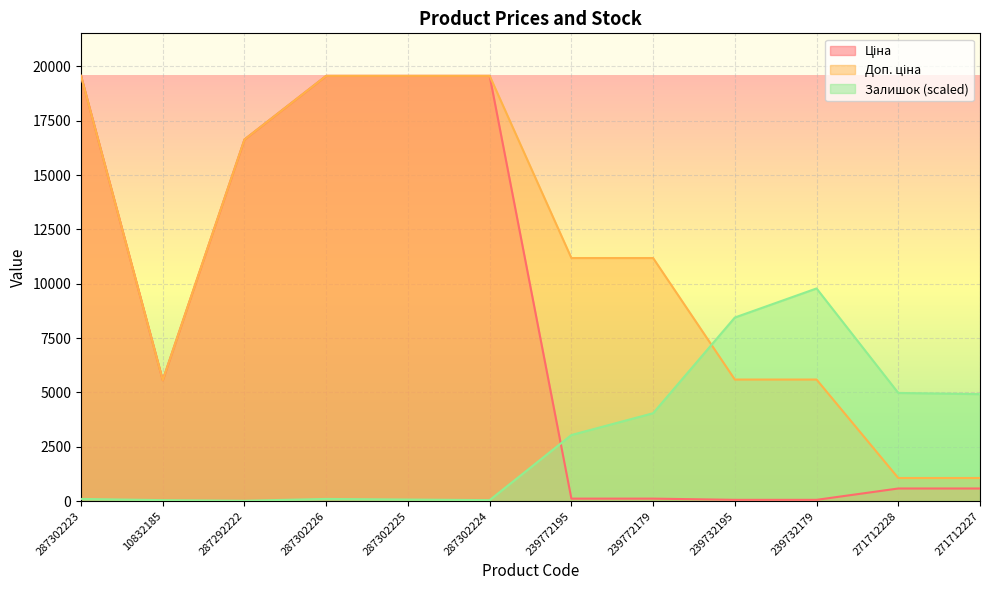

Reading left to right, transcribe all the data shown in this chart.

Ціна: 287302223=19564.9	10832185=5560.3	287292222=16636.8	287302226=19564.9	287302225=19564.9	287302224=19564.9	239772195=111.8	239772179=111.8	239732195=55.9	239732179=55.9	271712228=578.1	271712227=578.1
Доп. ціна: 287302223=19564.9	10832185=5560.3	287292222=16636.8	287302226=19564.9	287302225=19564.9	287302224=19564.9	239772195=11182.0	239772179=11182.0	239732195=5591.0	239732179=5591.0	271712228=1060.0	271712227=1060.0
Залишок: 287302223=97.5	10832185=41.8	287292222=13.9	287302226=97.5	287302225=69.7	287302224=41.8	239772195=3037.9	239772179=4041.2	239732195=8444.7	239732179=9782.4	271712228=4974.8	271712227=4919.1